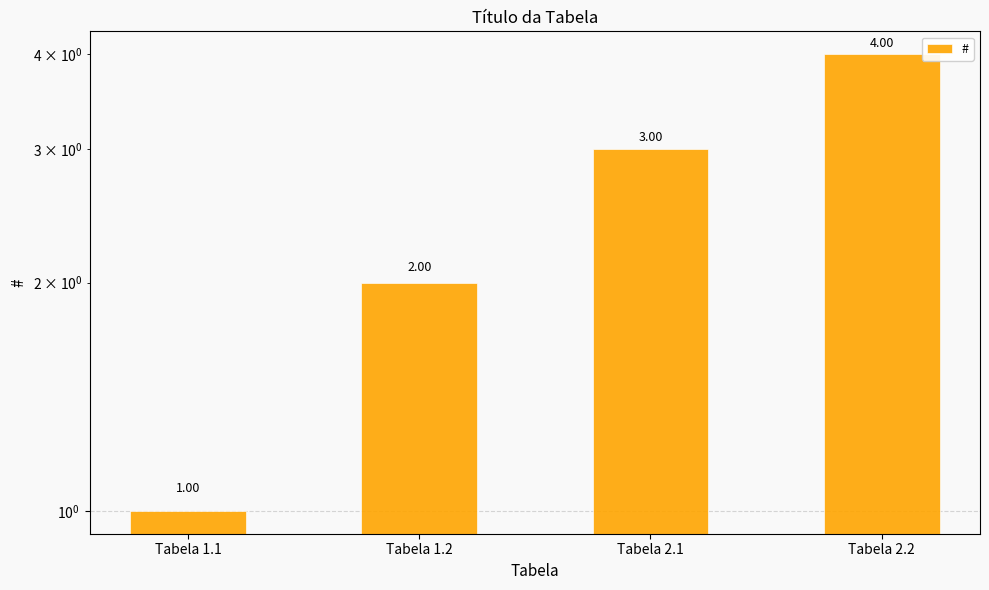

What is the difference between the second highest and minimum values?

2